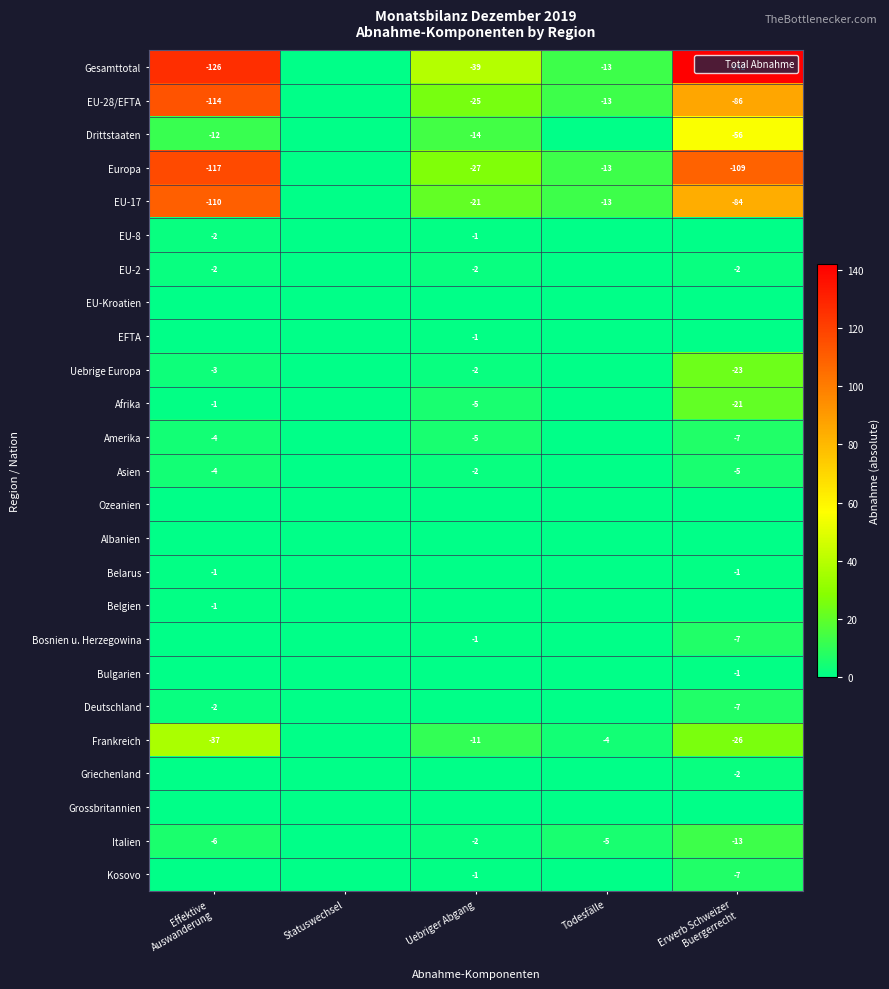

Is the value of Kosovo at Uebriger Abgang greater than the value of Amerika at Todesfälle?

Yes